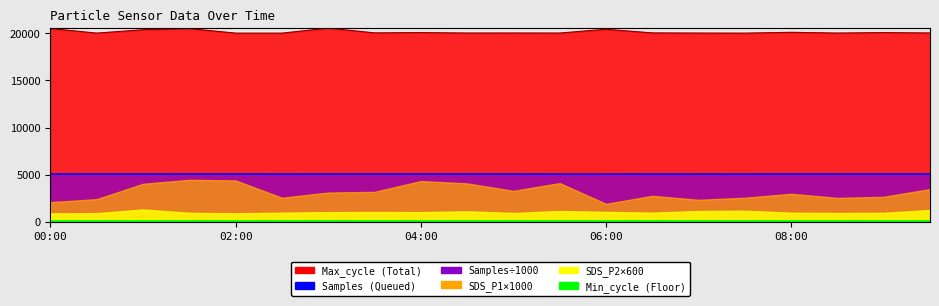

At how many categories does at least one series exceed 7030?

20